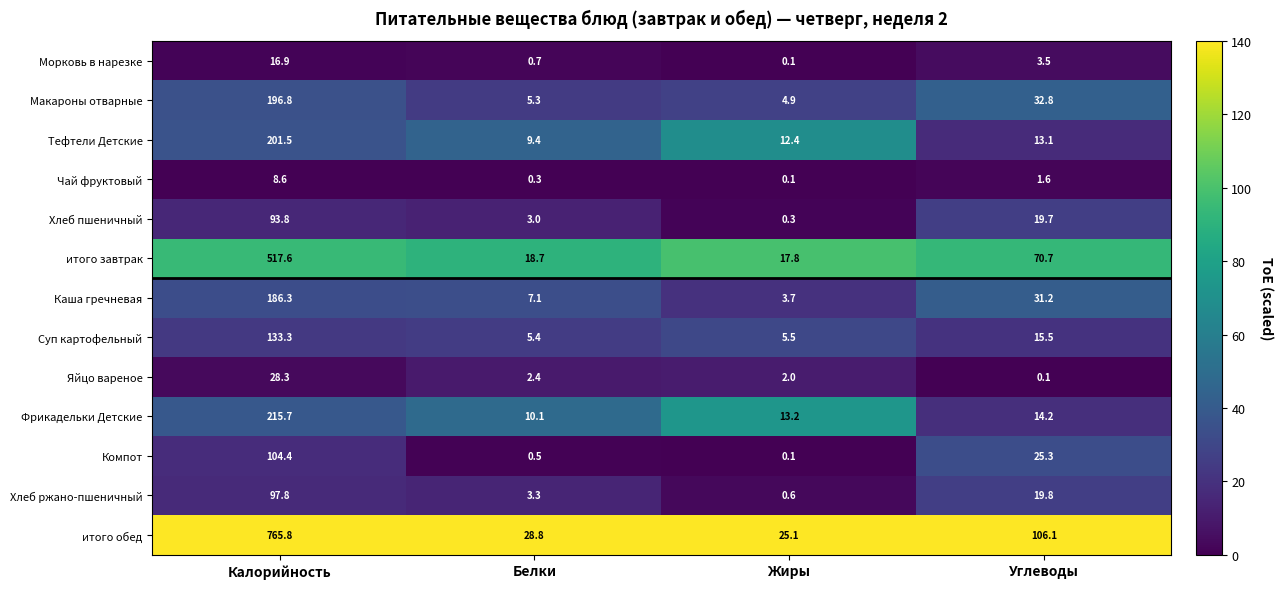

Which series changed the most between Калорийность and Белки?

итого обед